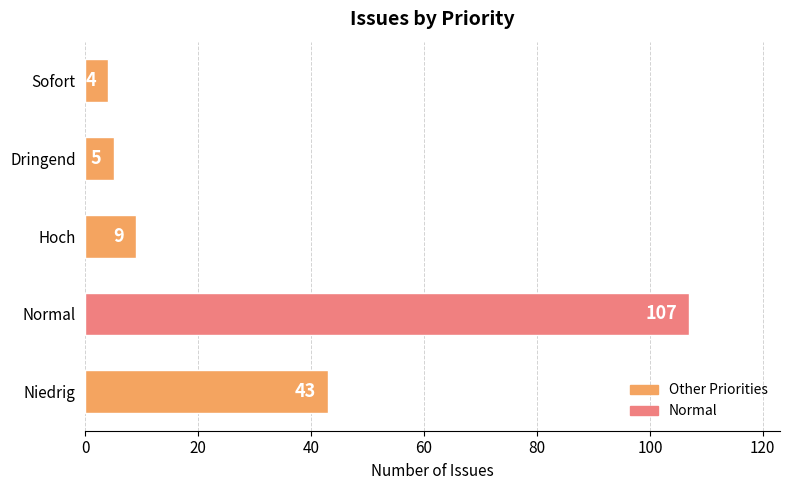

Reading top to bottom, extract all data points from this chart.

4	5	9	107	43